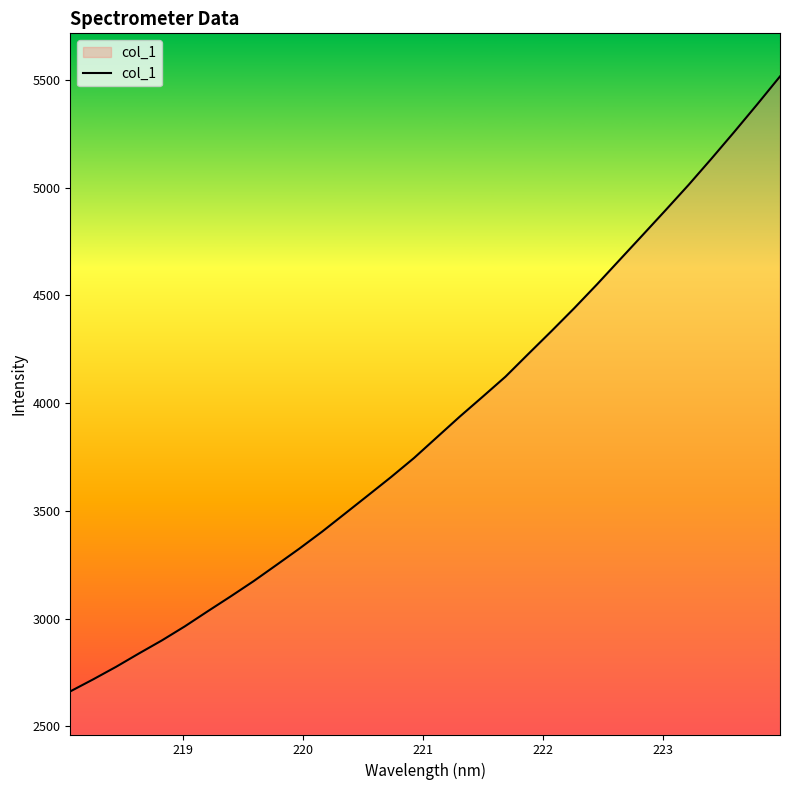

What is the minimum value shown in the chart?

2662.1